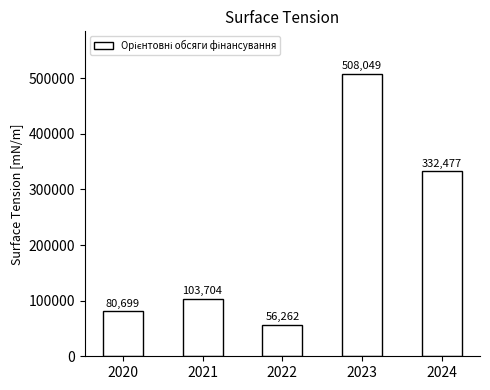

What is the maximum value shown in the chart?

508048.7